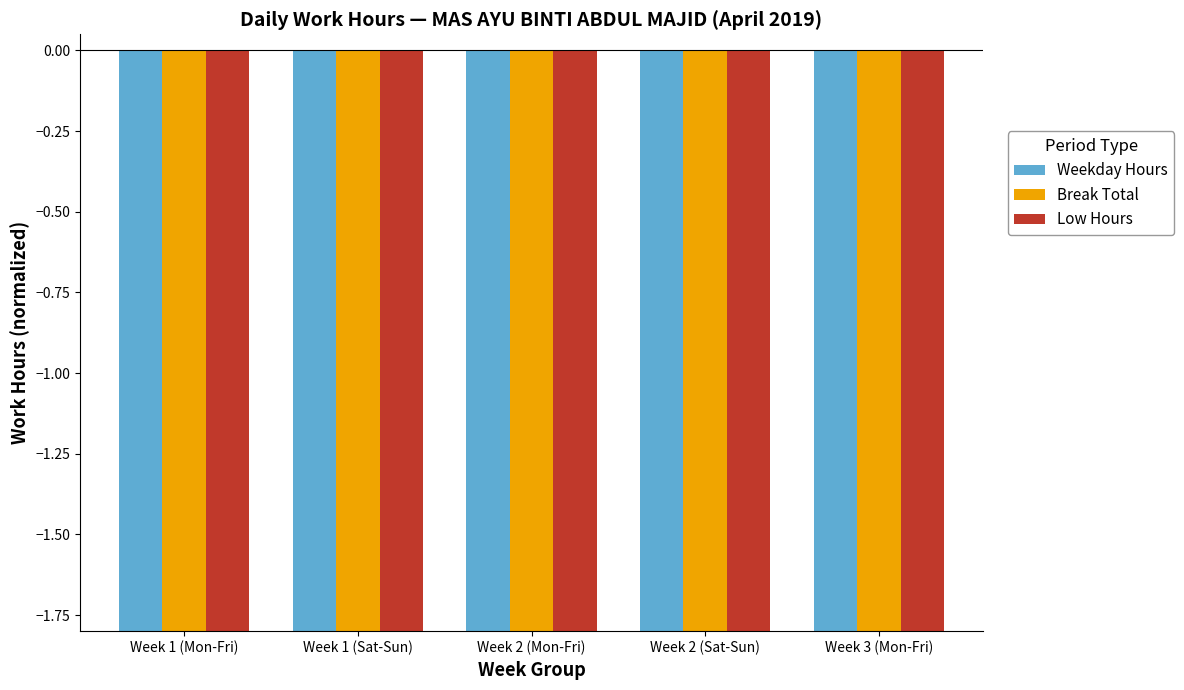

Reading left to right, what are all the values shown in this chart?

Weekday Hours: Week 1 (Mon-Fri)=-10.3	Week 1 (Sat-Sun)=-8.4	Week 2 (Mon-Fri)=-10.4	Week 2 (Sat-Sun)=-8.3	Week 3 (Mon-Fri)=-10.4
Break Total: Week 1 (Mon-Fri)=-10.4	Week 1 (Sat-Sun)=-8.5	Week 2 (Mon-Fri)=-10.4	Week 2 (Sat-Sun)=-8.2	Week 3 (Mon-Fri)=-10.4
Low Hours: Week 1 (Mon-Fri)=-10.4	Week 1 (Sat-Sun)=-8.3	Week 2 (Mon-Fri)=-10.4	Week 2 (Sat-Sun)=-8.4	Week 3 (Mon-Fri)=-10.4